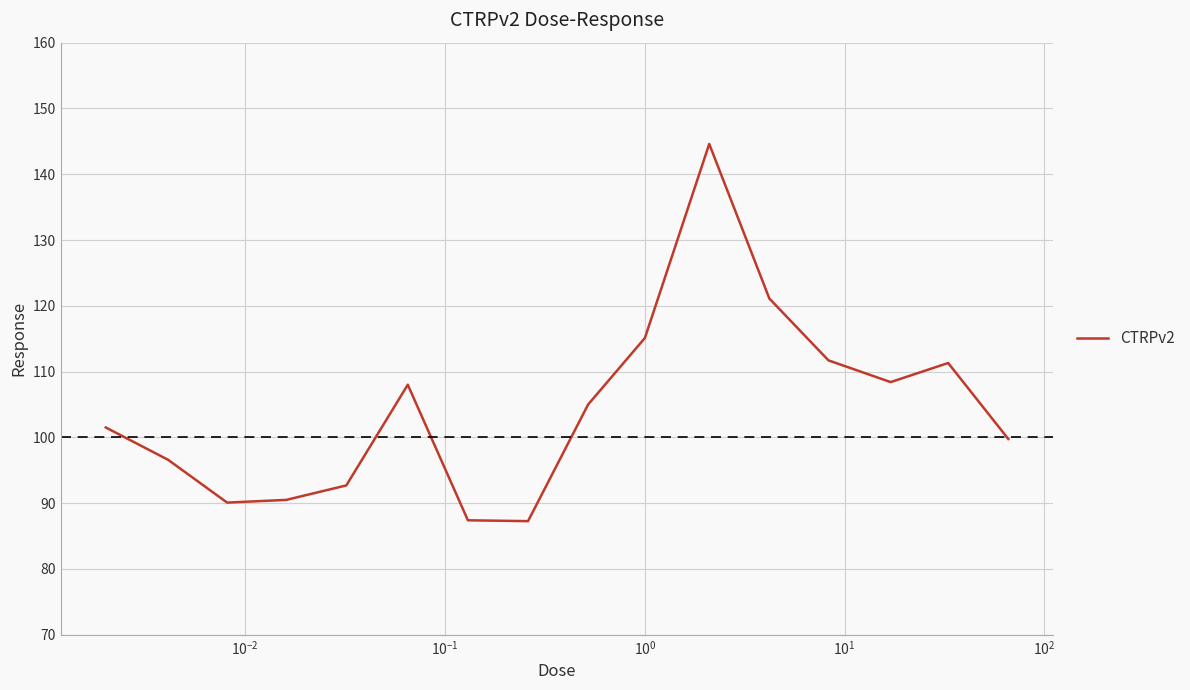

What is the greatest value displayed?

144.6